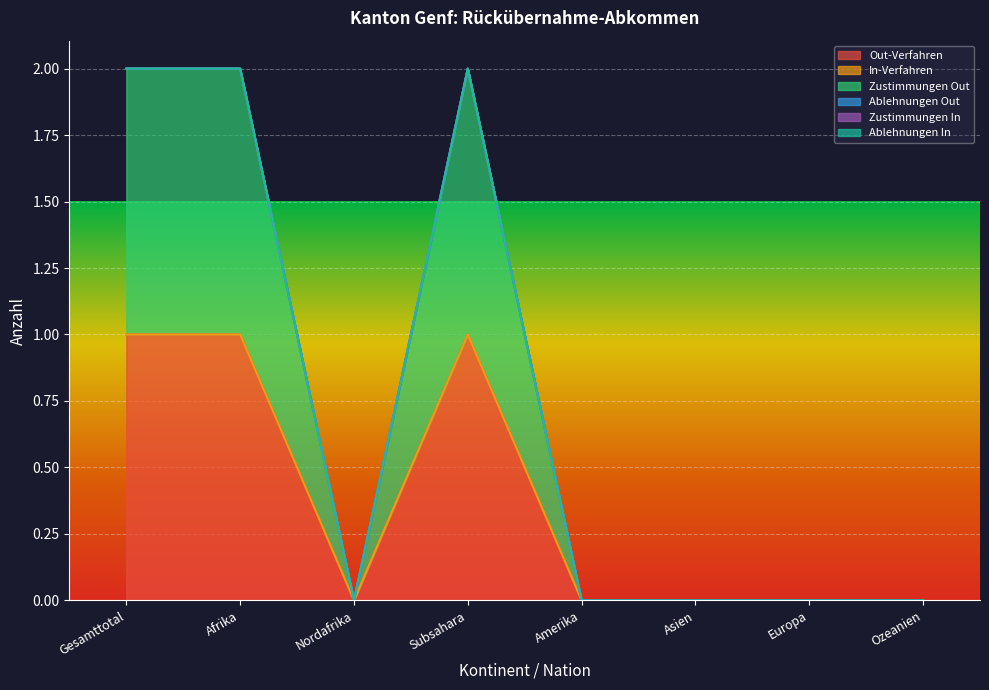

Is the value of In-Verfahren at Europa greater than the value of Ablehnungen Out at Amerika?

No